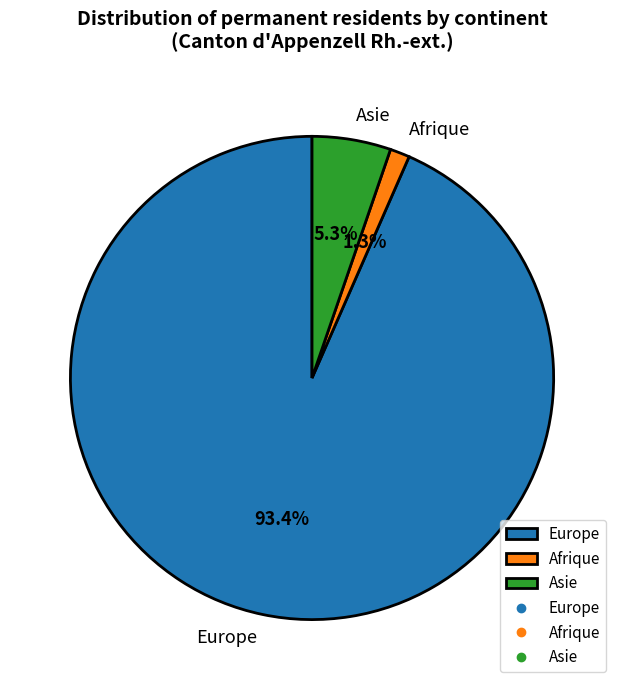

Rank the categories by value from lowest to highest.

Afrique, Asie, Europe